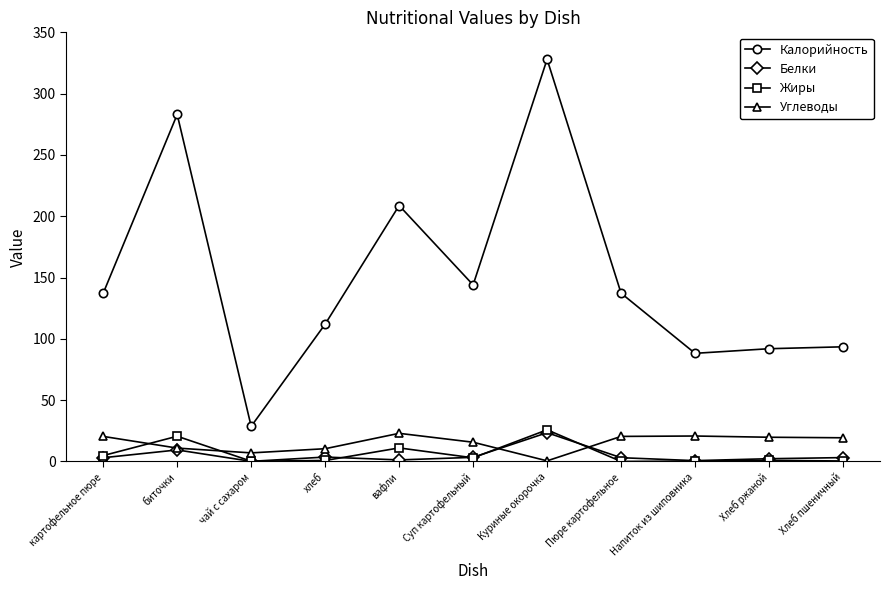

True or false: Углеводы has more than 0 points higher than both neighbors.

True